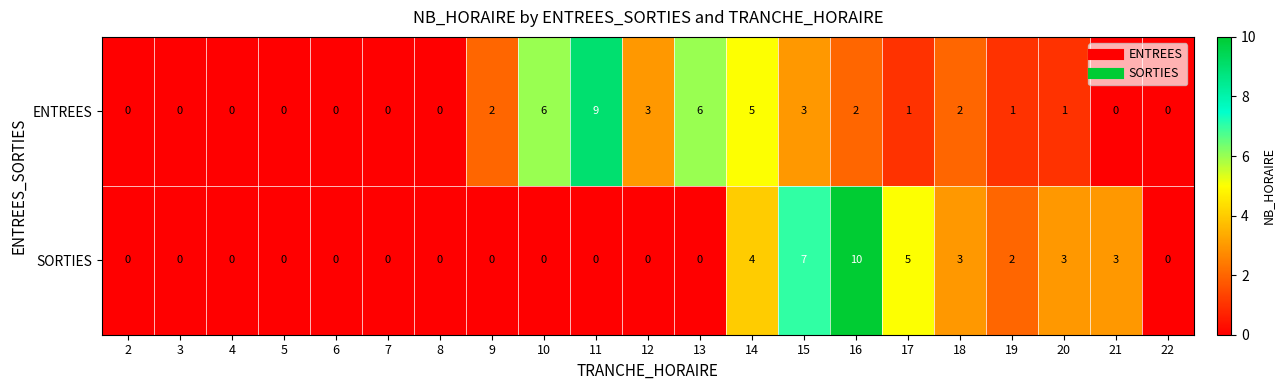

At which label is SORTIES closest to 5?

17